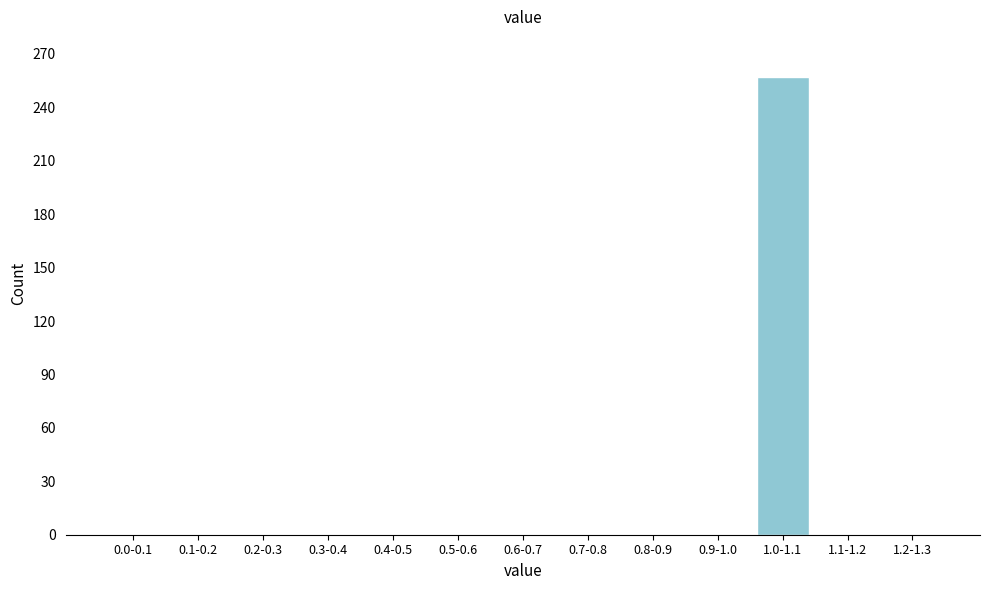

Reading right to left, list all the values displayed in this chart.

1.2-1.3=0	1.1-1.2=0	1.0-1.1=257	0.9-1.0=0	0.8-0.9=0	0.7-0.8=0	0.6-0.7=0	0.5-0.6=0	0.4-0.5=0	0.3-0.4=0	0.2-0.3=0	0.1-0.2=0	0.0-0.1=0